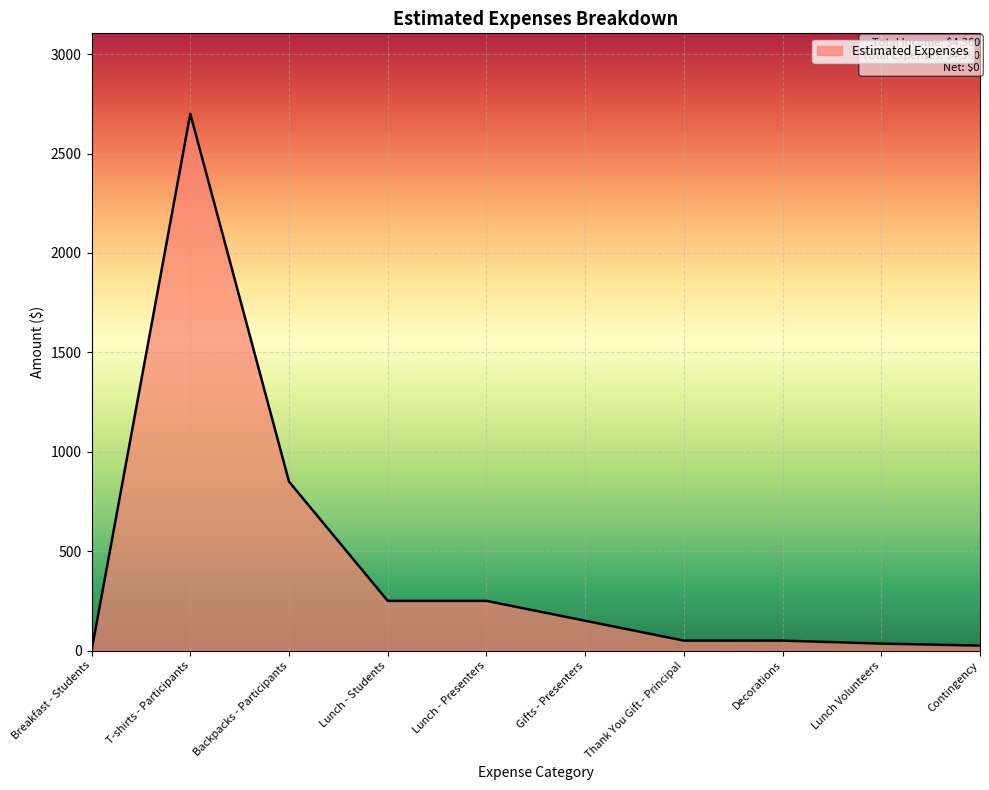

Between T-shirts - Participants and Backpacks - Participants, which is larger?

T-shirts - Participants